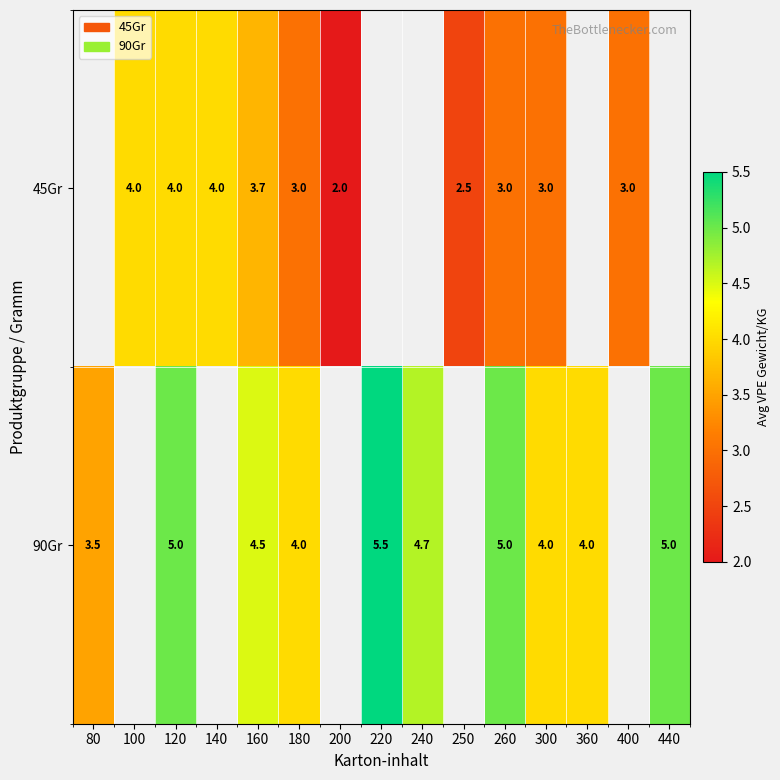

Is it true that 90Gr equals 5.0 at 440?

True